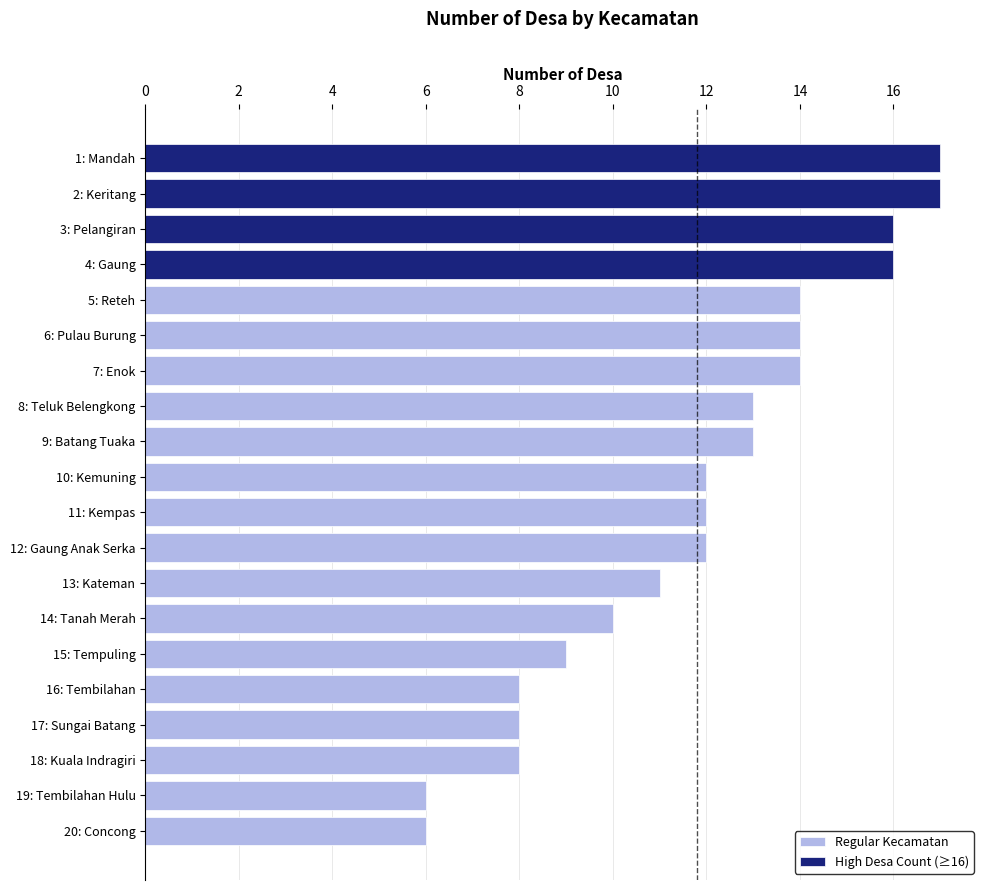

Rank the categories by value from highest to lowest.

Keritang, Mandah, Gaung, Pelangiran, Reteh, Enok, Pulau Burung, Batang Tuaka, Teluk Belengkong, Kemuning, Kempas, Gaung Anak Serka, Kateman, Tanah Merah, Tempuling, Sungai Batang, Kuala Indragiri, Tembilahan, Concong, Tembilahan Hulu